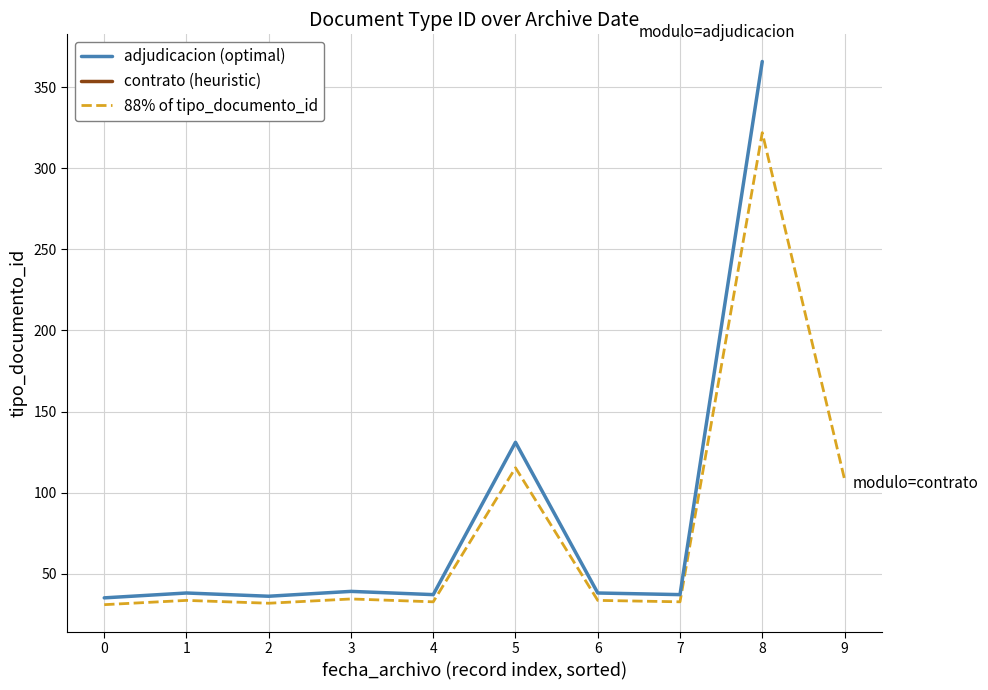

What is the minimum value for adjudicacion (optimal)?

35